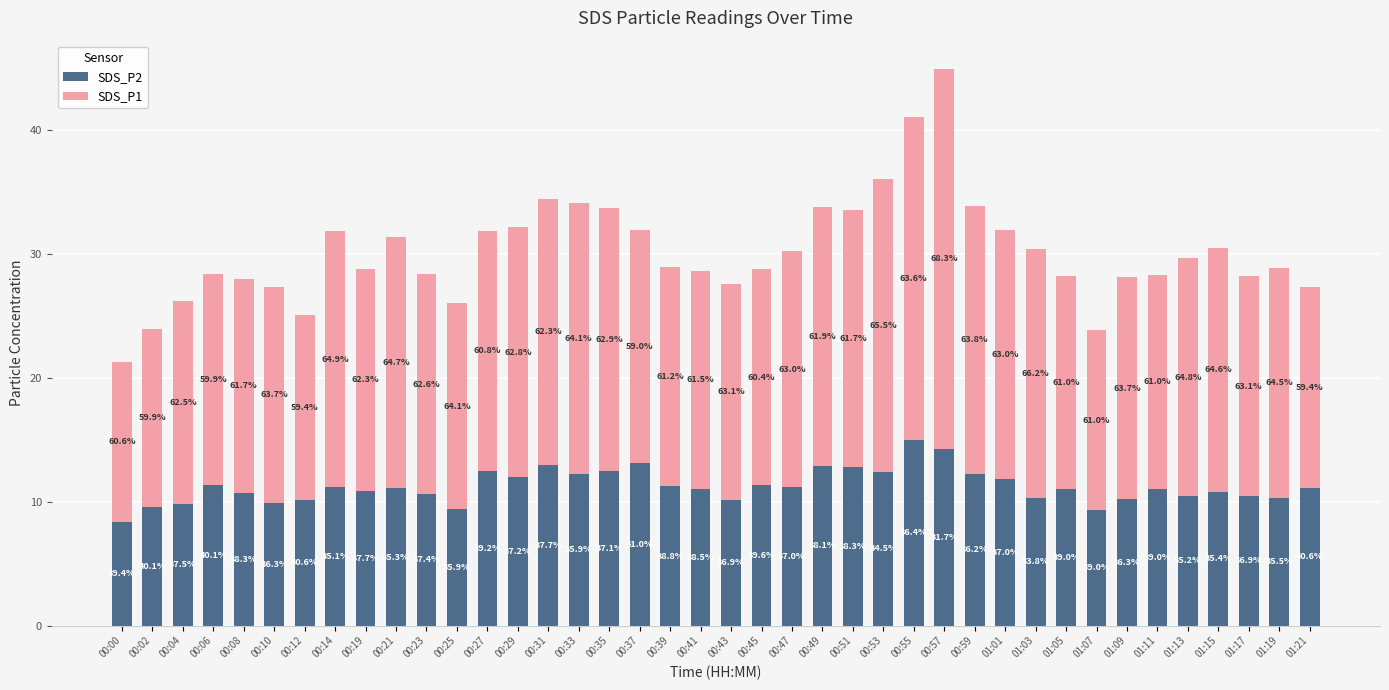

How many bars are there in total?

40